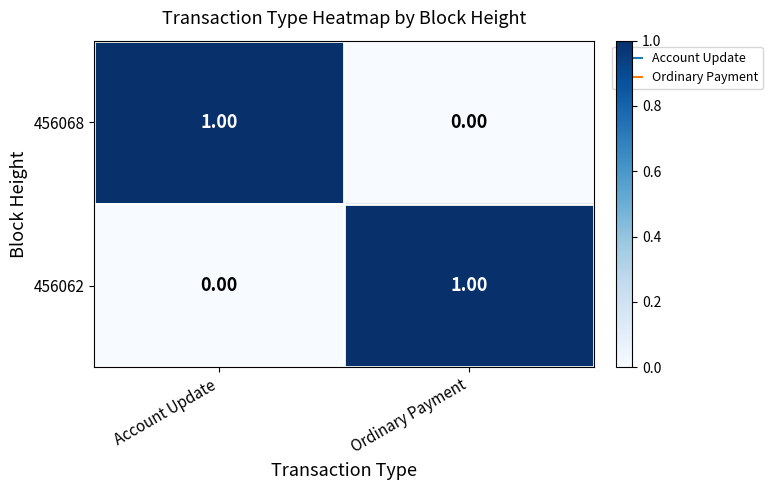

Which category has the lowest value in the 456068 series?

Ordinary Payment